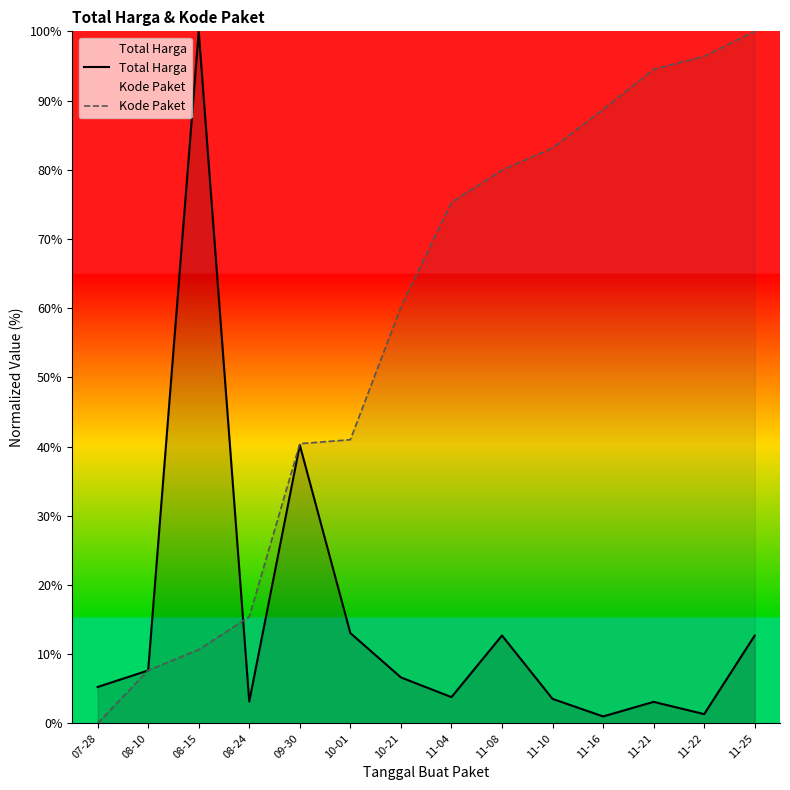

True or false: Total Harga and Kode Paket intersect in this chart.

True